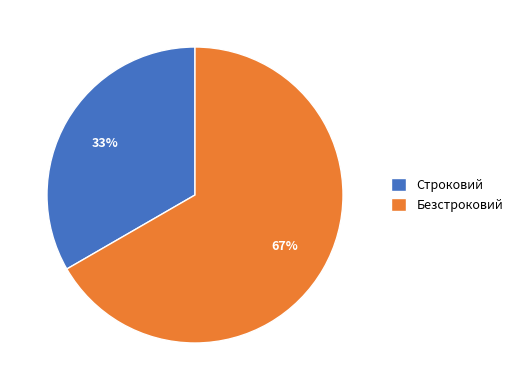

Which slice is the largest?

Безстроковий